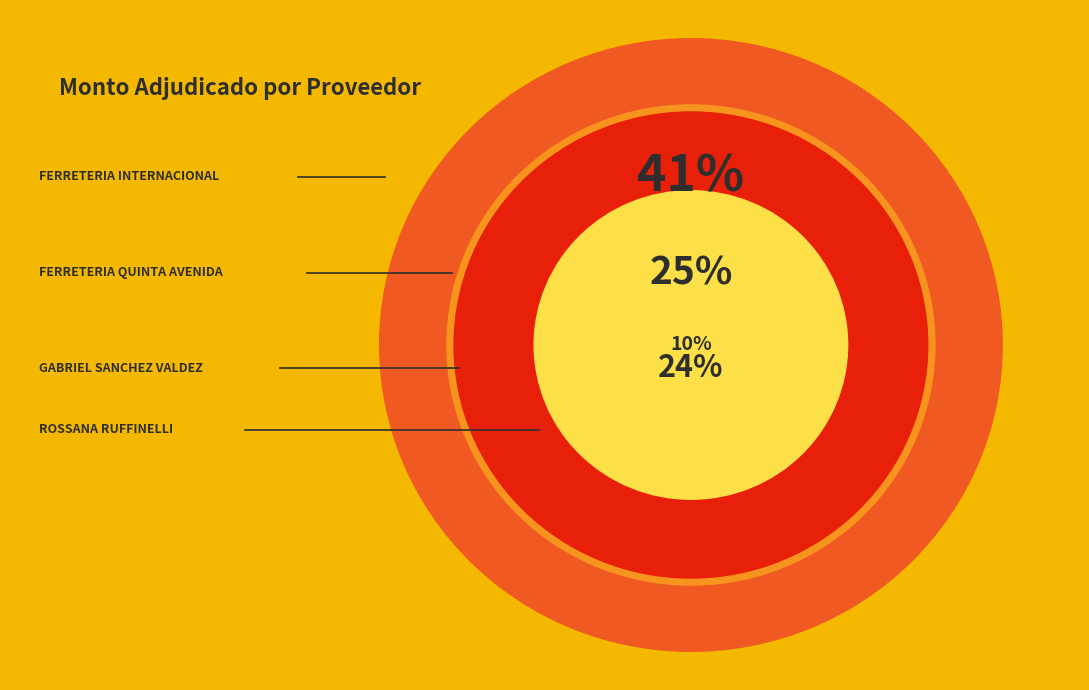

What is the change in value from FERRETERIA INTERNACIONAL S.A. to GABRIEL TIBURCIO SANCHEZ VALDEZ?

+1276100